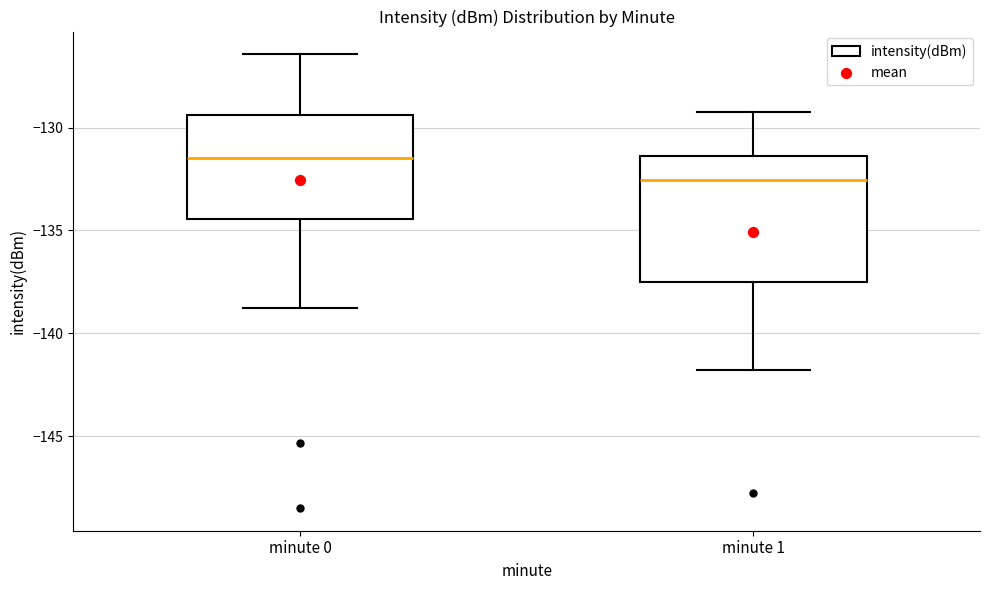

Comparing the boxes themselves (not the whiskers), which one is the tallest?

minute 1